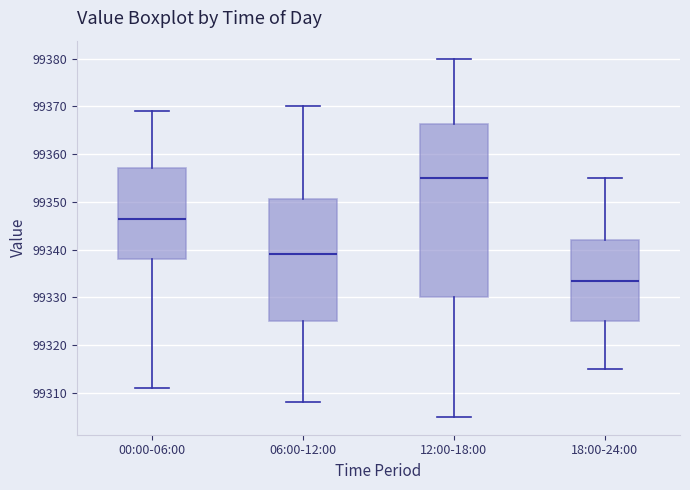

Reading left to right, read every box against the y-axis: the position of its median line, the range the box covers, and the ends of its whiskers. The values are not printed on the chart, so give them approximately, as read against the axis.

00:00-06:00: median 99347, box 99338 to 99357, whiskers 99311 to 99369
06:00-12:00: median 99339, box 99325 to 99351, whiskers 99308 to 99370
12:00-18:00: median 99355, box 99330 to 99366, whiskers 99305 to 99380
18:00-24:00: median 99334, box 99325 to 99342, whiskers 99315 to 99355